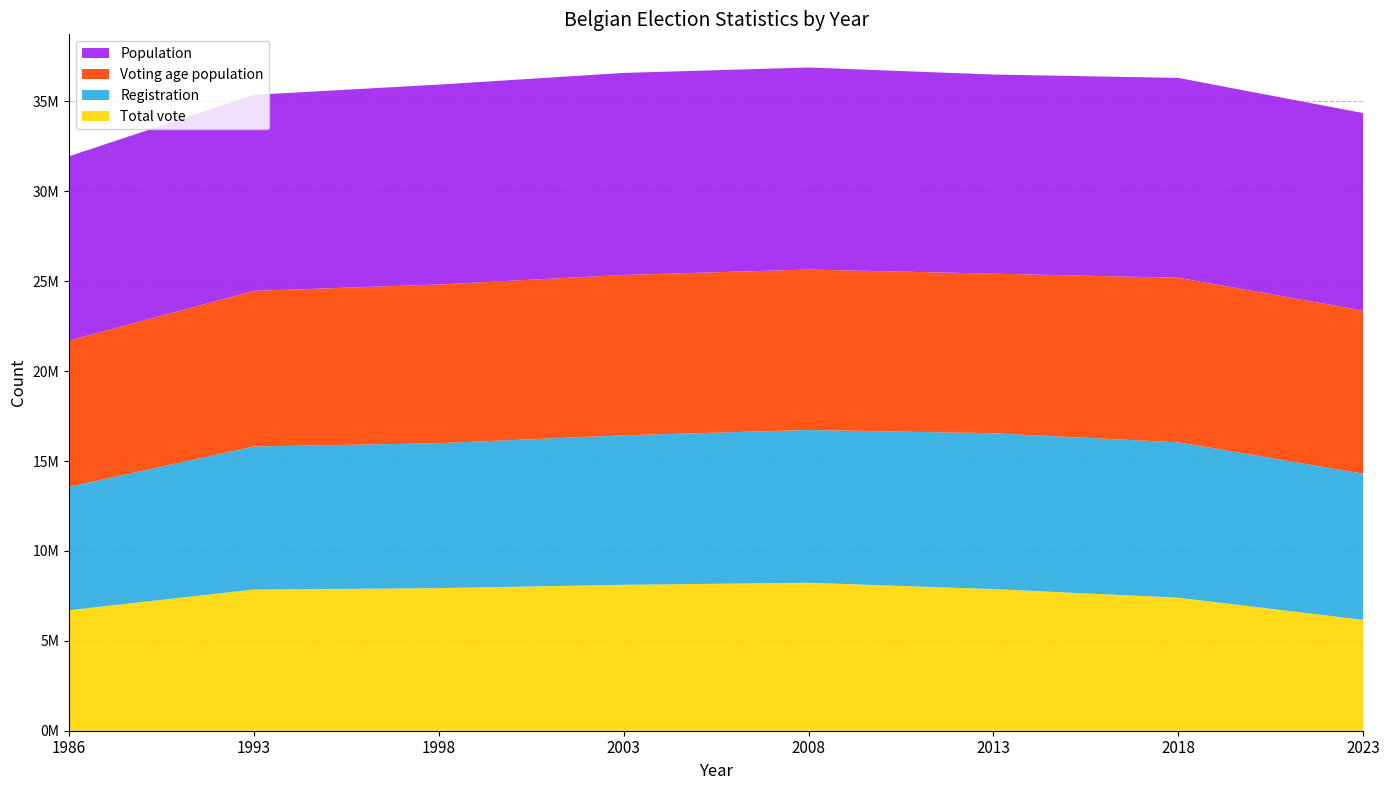

Reading right to left, extract all data points from this chart.

Total vote: 6167605	7399891	7877906	8231365	8117151	7931229	7852364	6704479
Registration: 8129321	8639989	8668457	8495577	8313770	8064205	7955170	6865344
Voting age population: 9072236	9155857	8876808	8924054	8921135	8826512	8658146	8135254
Population: 10985974	11116396	11075244	11239363	11235687	11116514	10904466	10245913